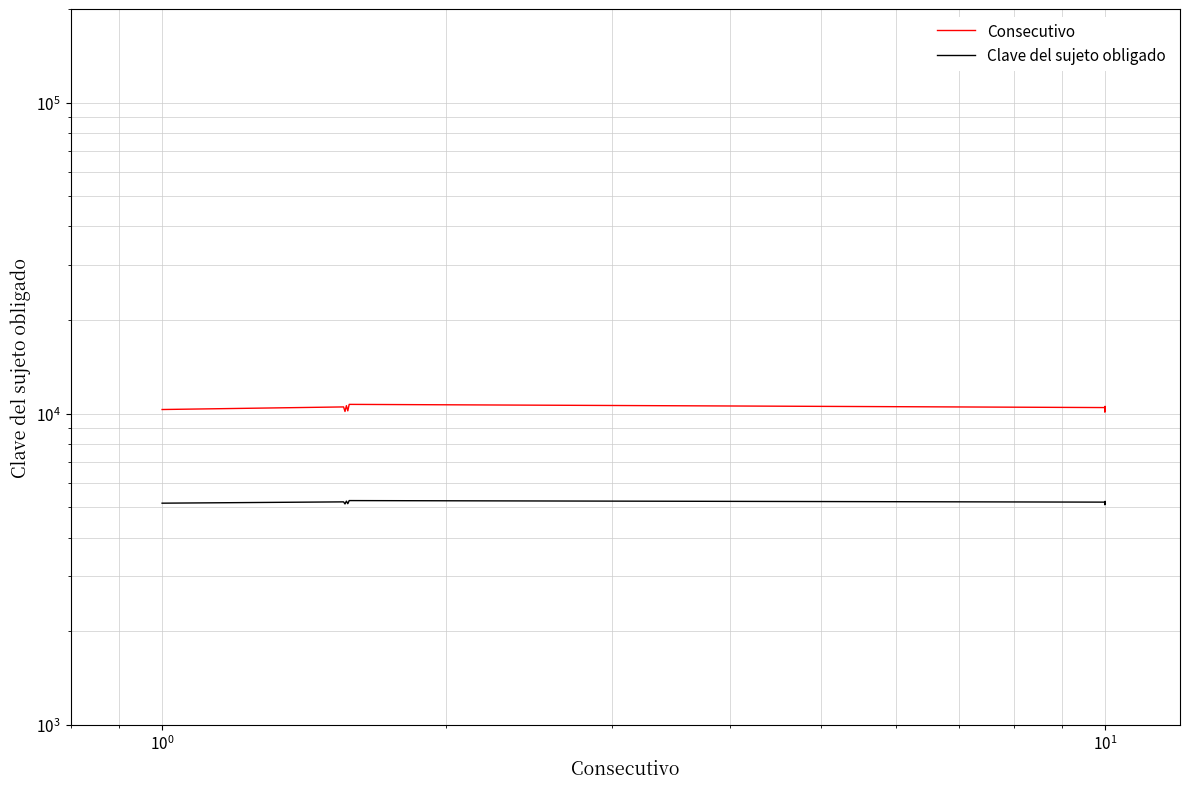

At how many categories does at least one series exceed 7477?

10